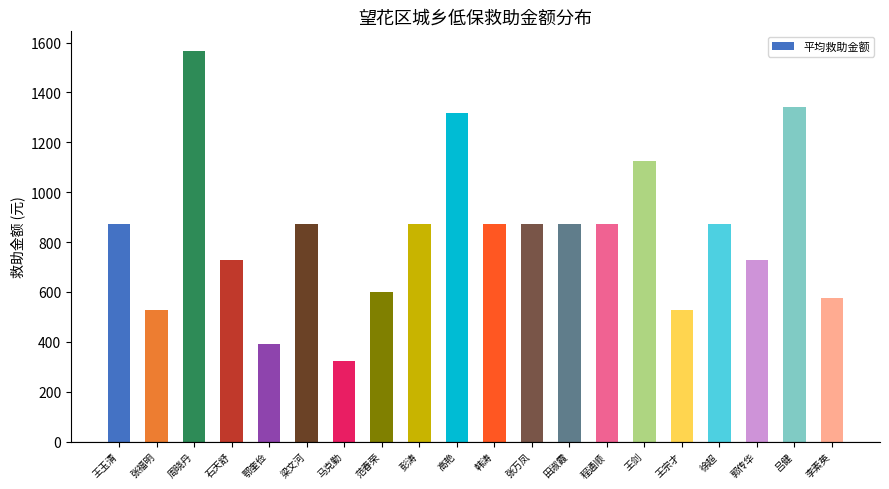

How many bars are there in total?

20